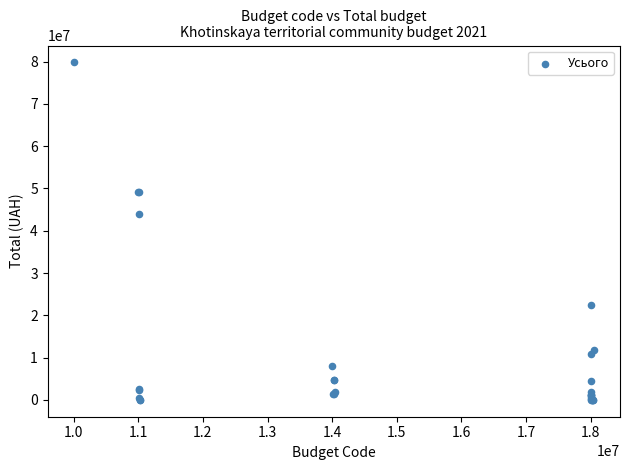

What Y value in the scatter plot is closest to 39908750?

44000000